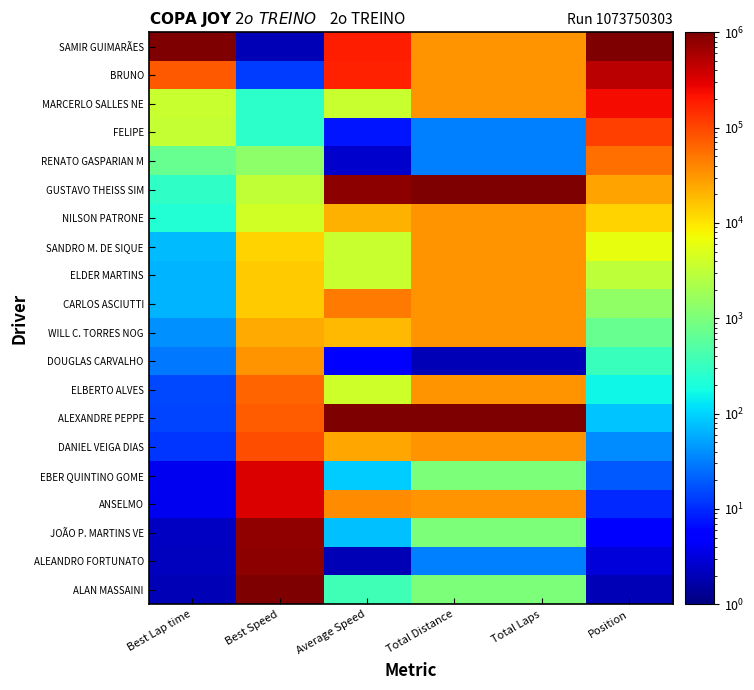

How many distinct data groups are displayed?

20